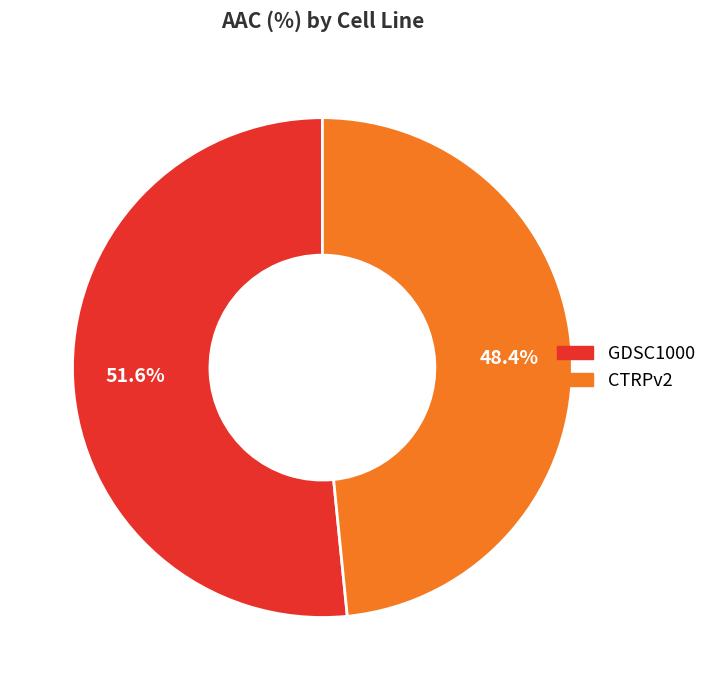

Rank the categories by value from highest to lowest.

GDSC1000, CTRPv2